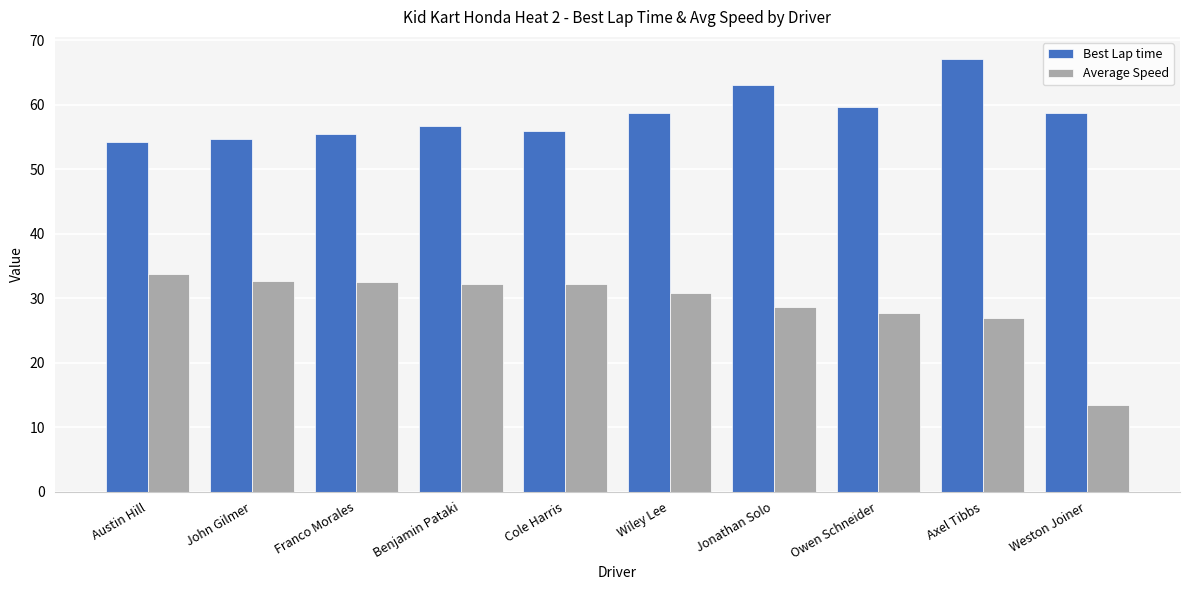

At which label does Best Lap time first exceed 58?

Wiley Lee